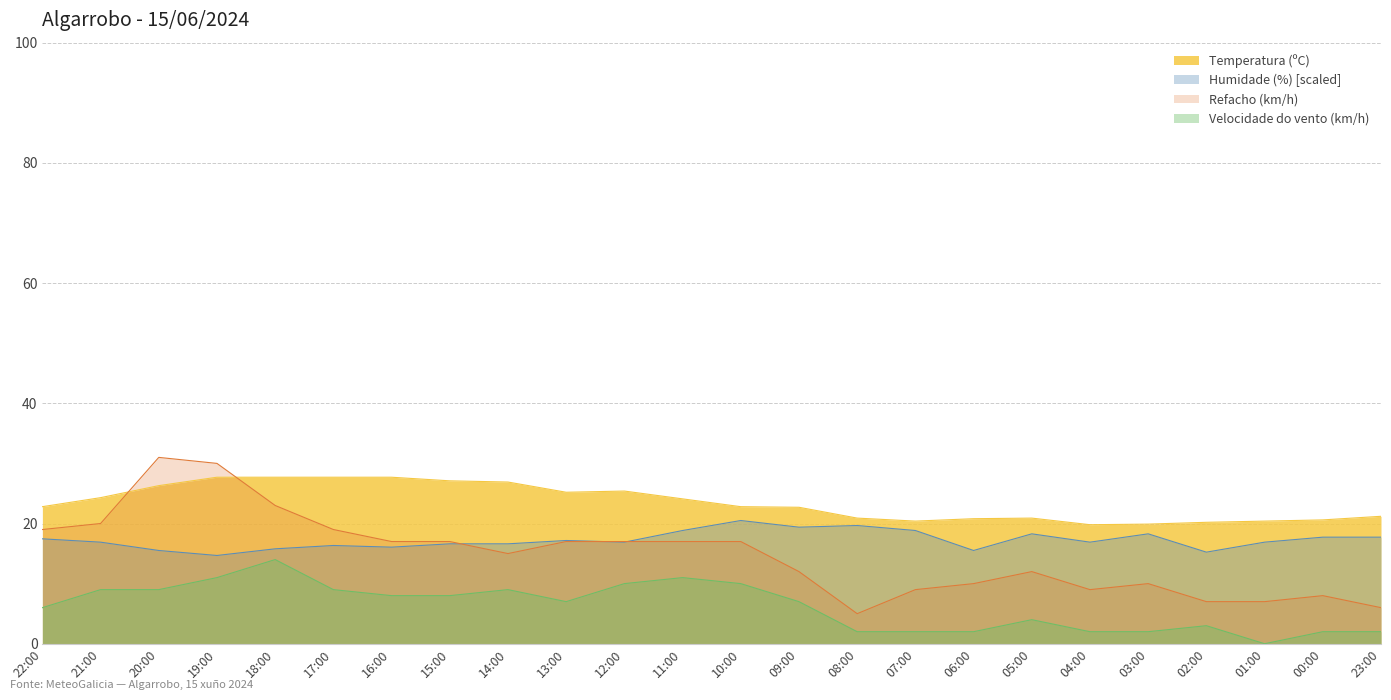

How many distinct data groups are displayed?

4